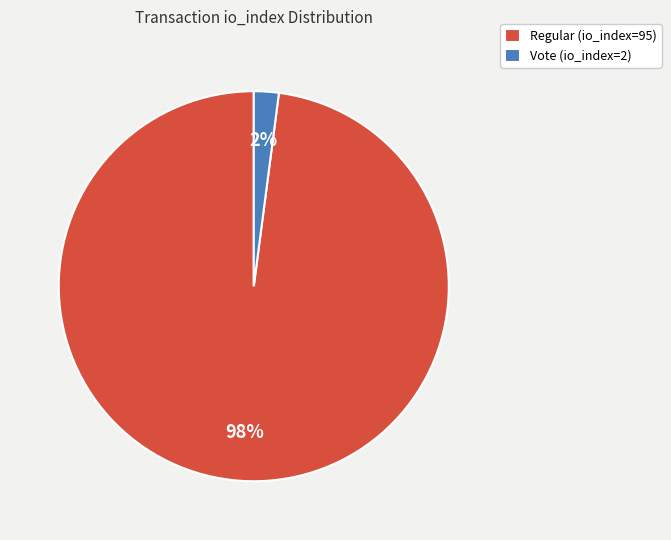

Does Regular (io_index=95) account for over 50% of the chart?

Yes